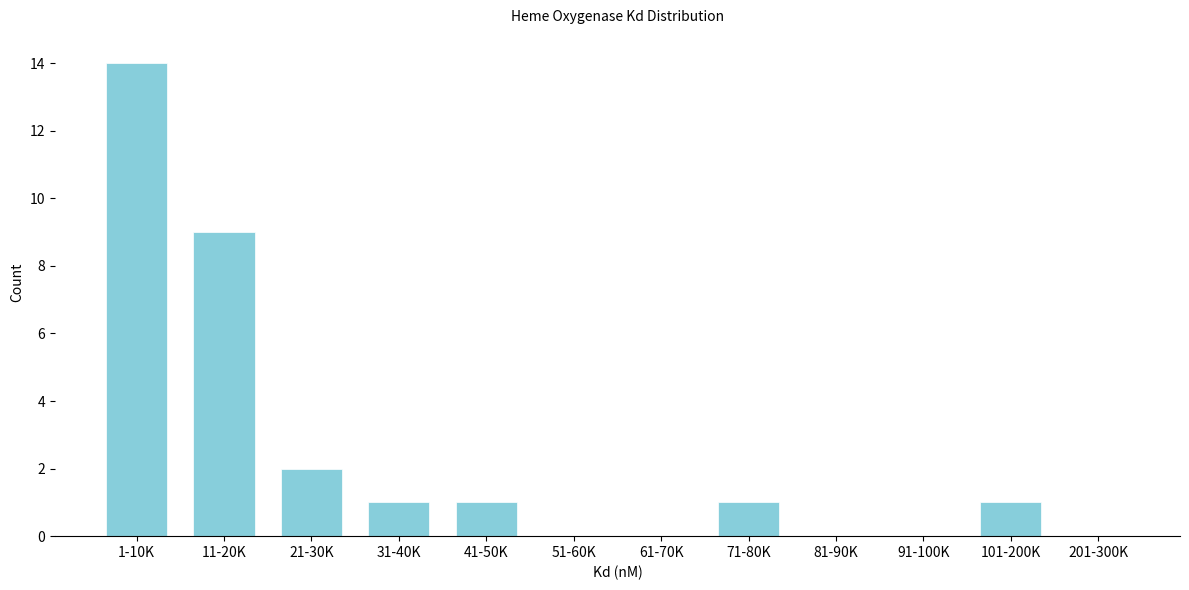

Reading left to right, extract all data points from this chart.

1-10K=14	11-20K=9	21-30K=2	31-40K=1	41-50K=1	51-60K=0	61-70K=0	71-80K=1	81-90K=0	91-100K=0	101-200K=1	201-300K=0